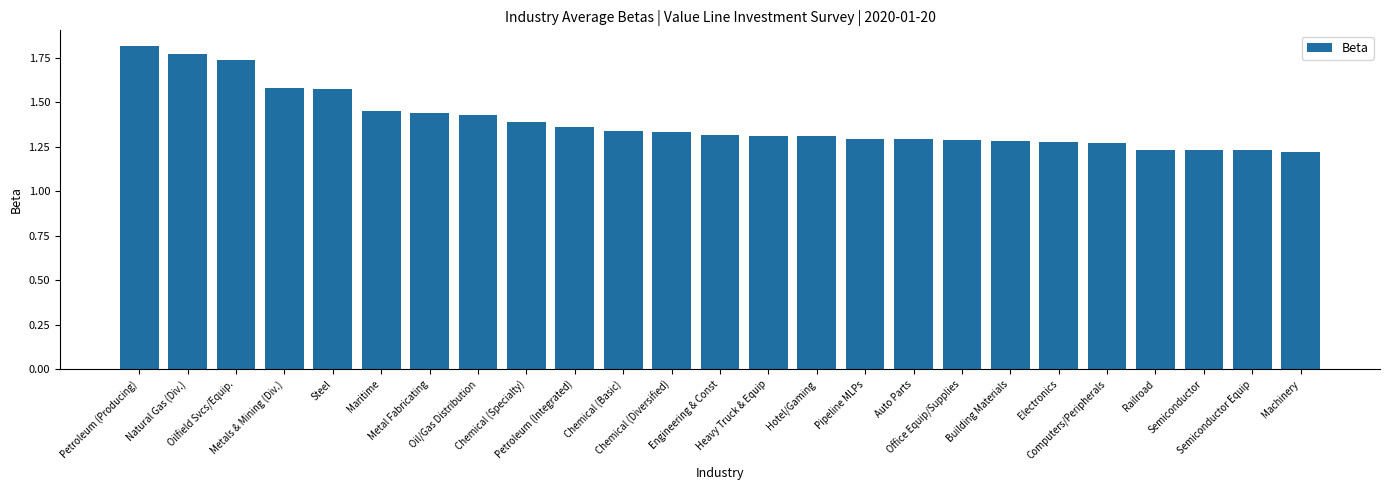

How many values are between 1 and 2?

25